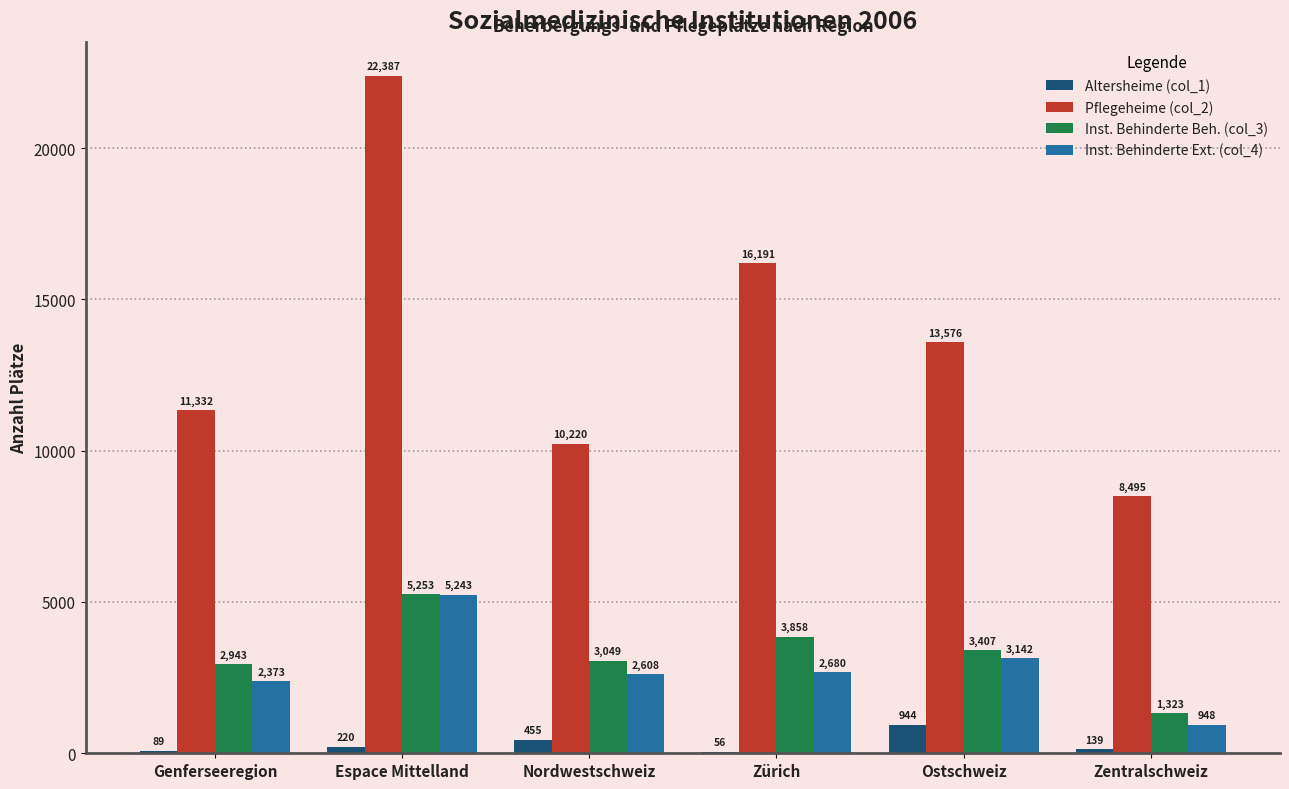

What is the sum of all Pflegeheime (col_2) values?

82201